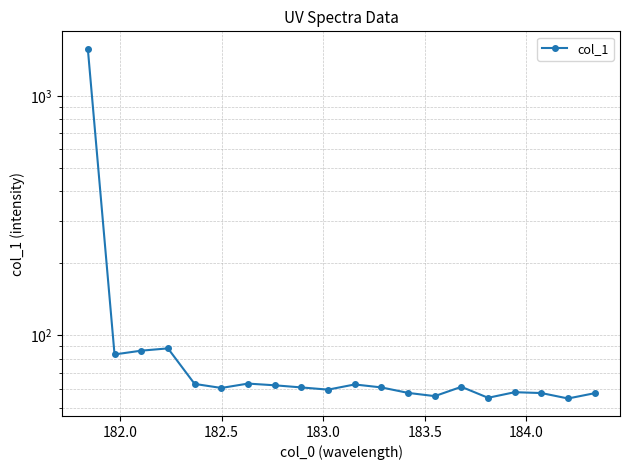

What is the difference between the maximum and minimum values?

1516.2